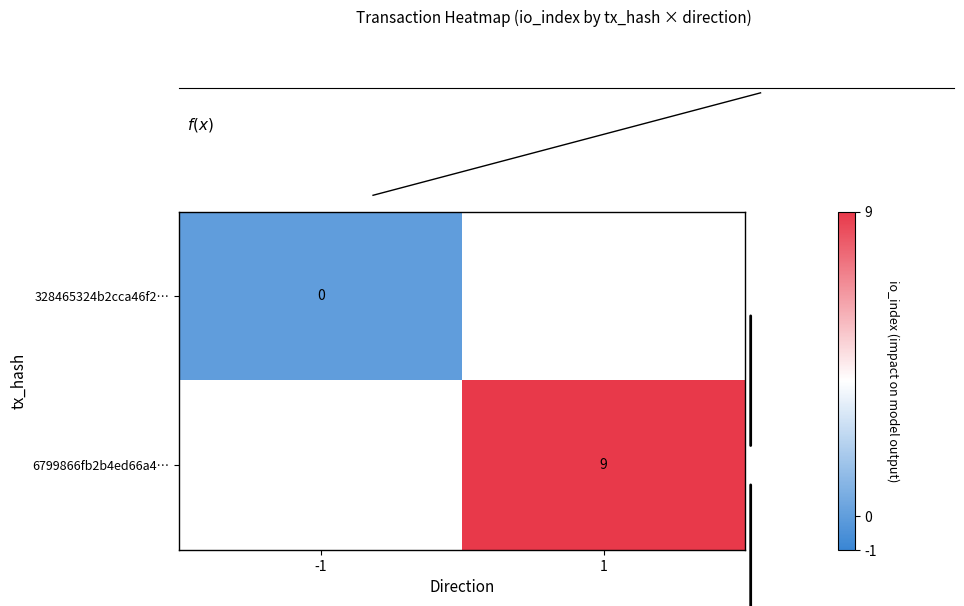

What is the greatest value displayed?

9.0